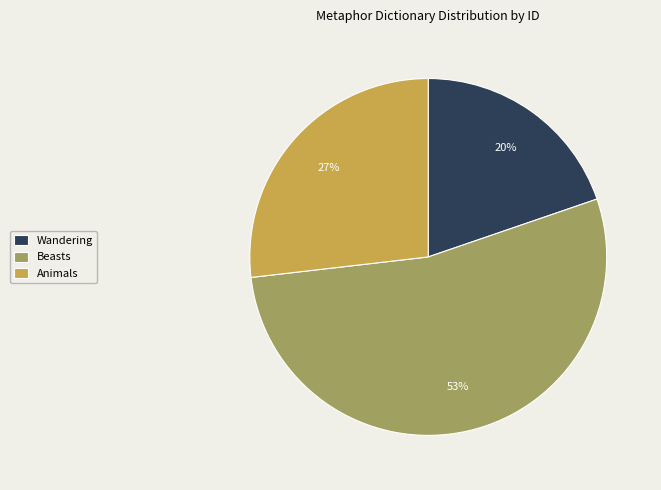

To the nearest percent, what percentage of the pie is Beasts?

53%